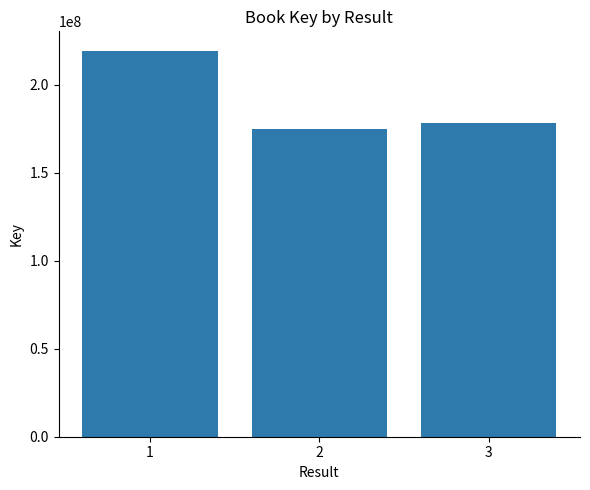

Reading left to right, list all the values displayed in this chart.

1=219496709	2=175172912	3=178436897